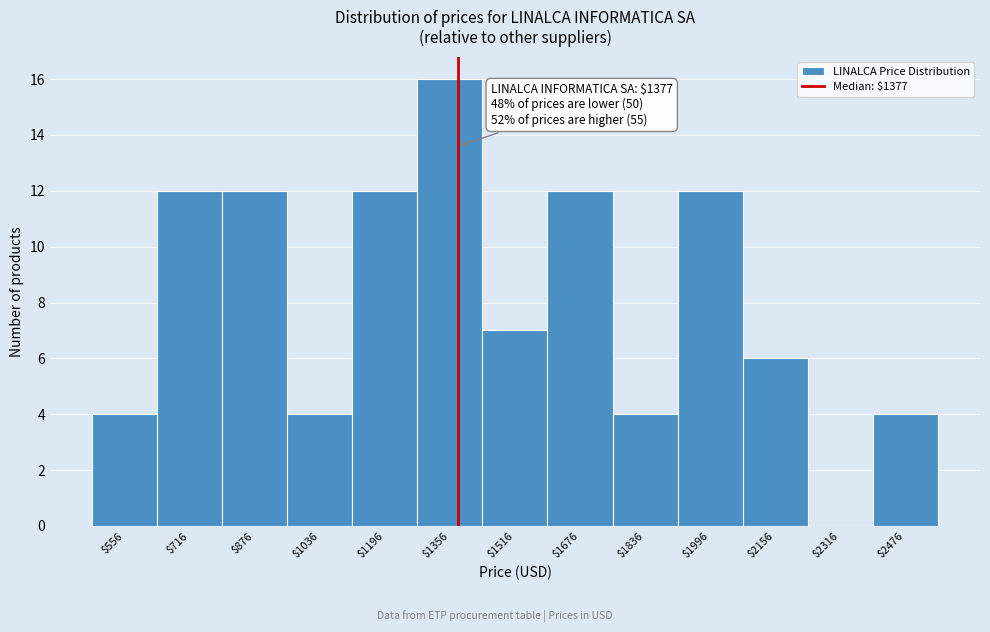

Which range on the x-axis has the tallest bar?

1280 to 1440